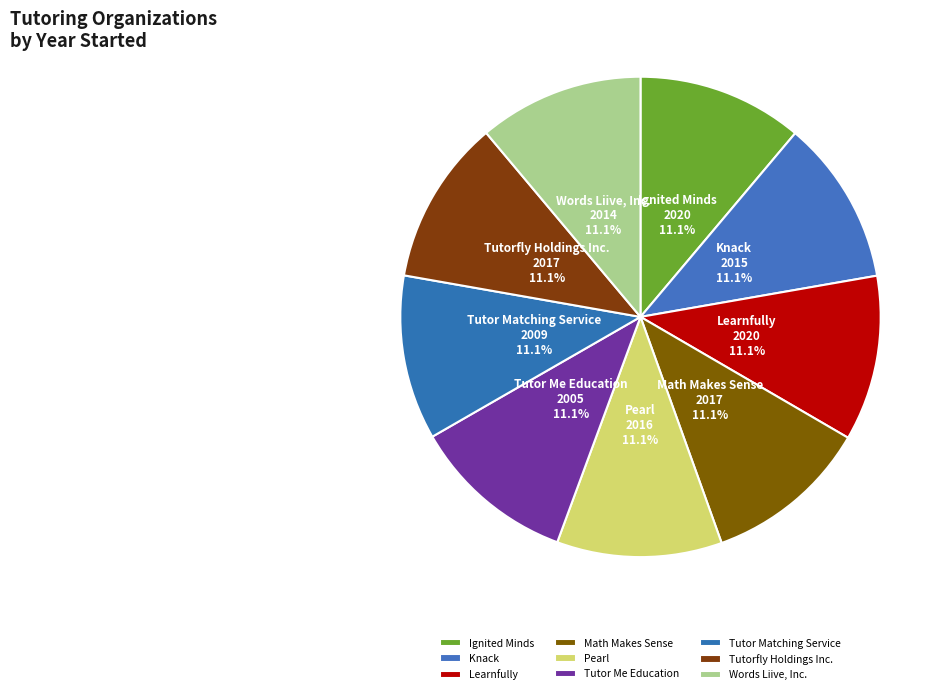

Does Words Liive, Inc. represent more than half of the total?

No